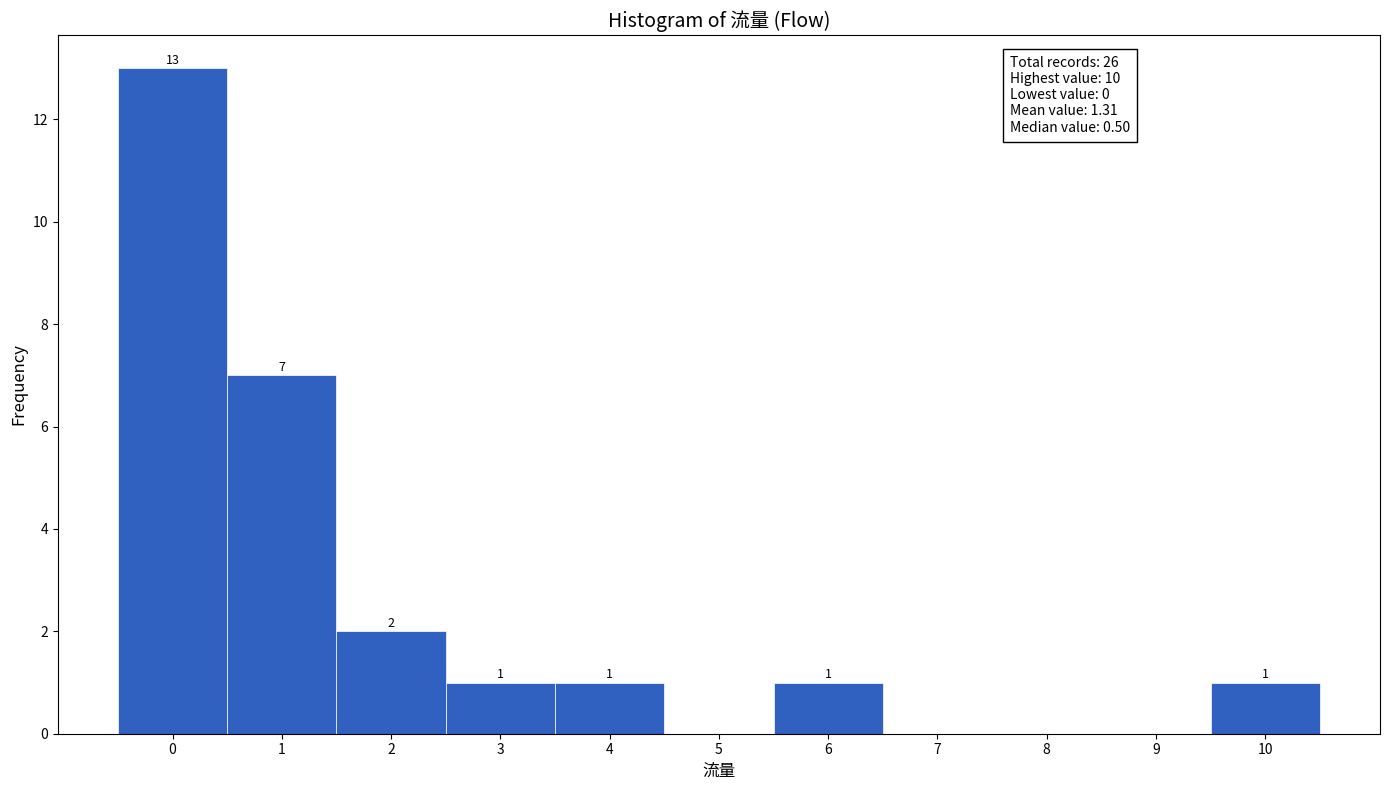

Over which range of the x-axis is the bar tallest?

-0.5 to 0.5